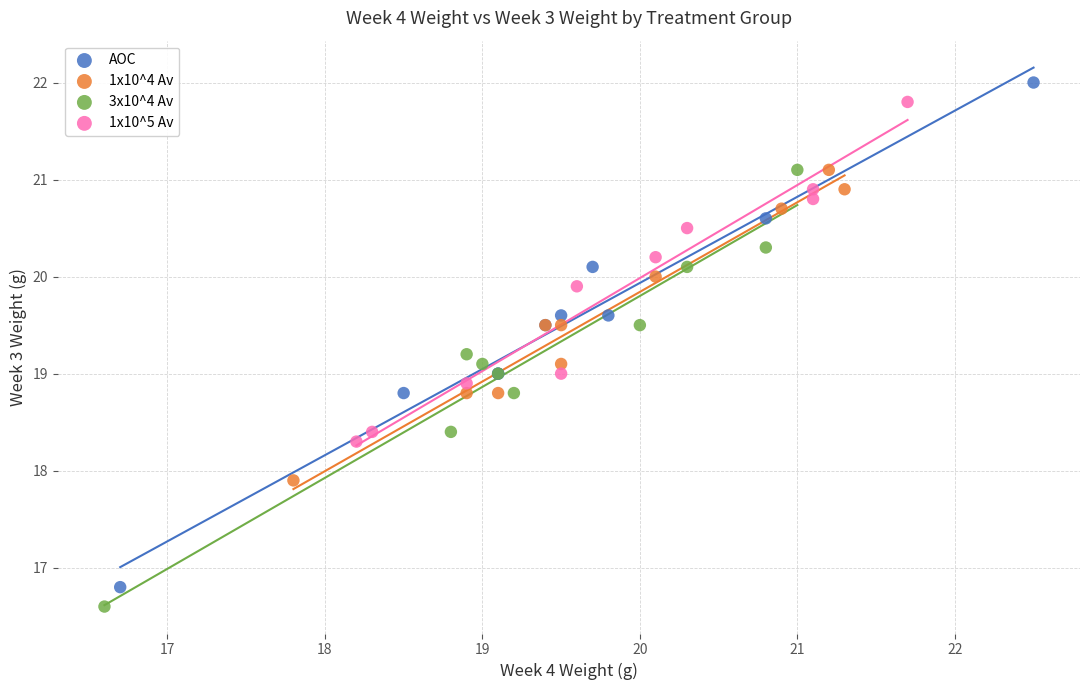

Which series has the widest spread of Y values?

AOC